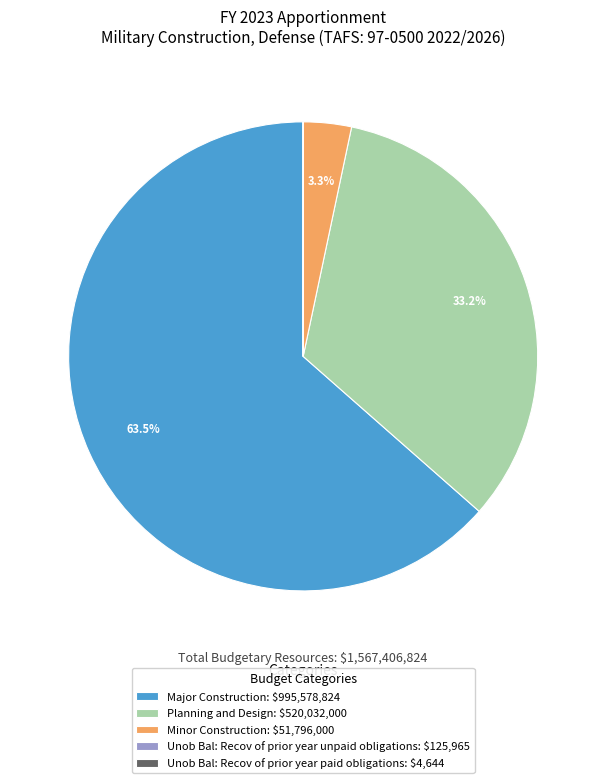

What percentage is NOT represented by Major Construction: $995,578,824?

36.5%